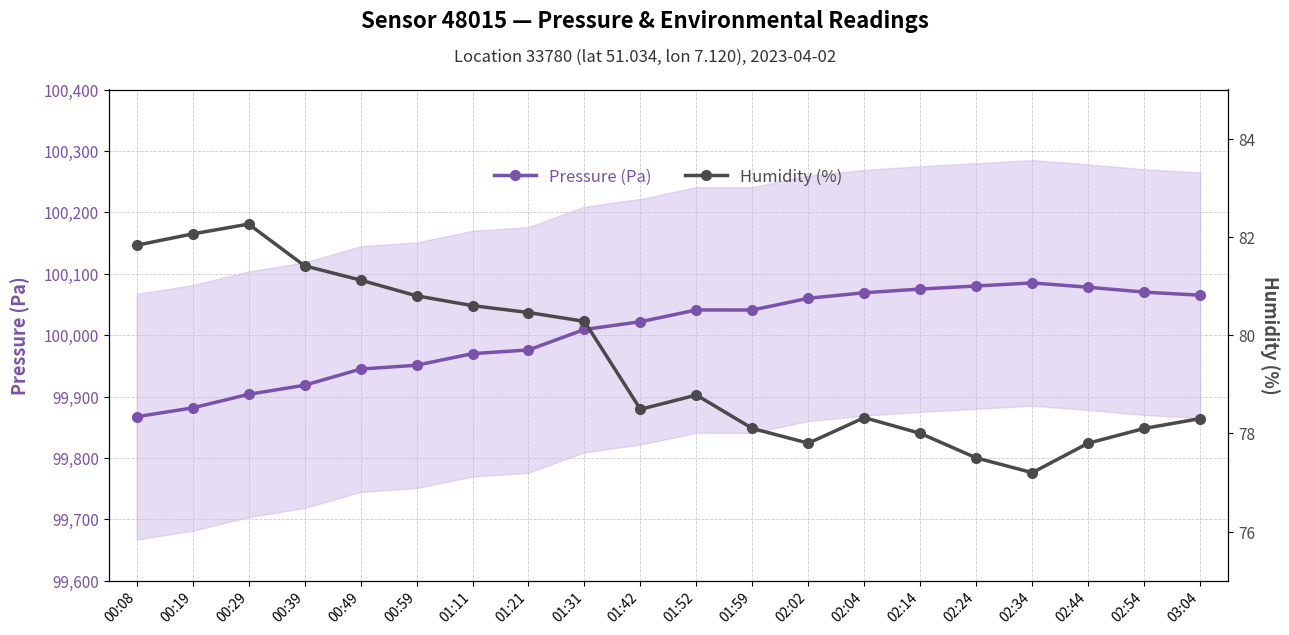

Where is Pressure (Pa) nearest to the value 99976?

01:21